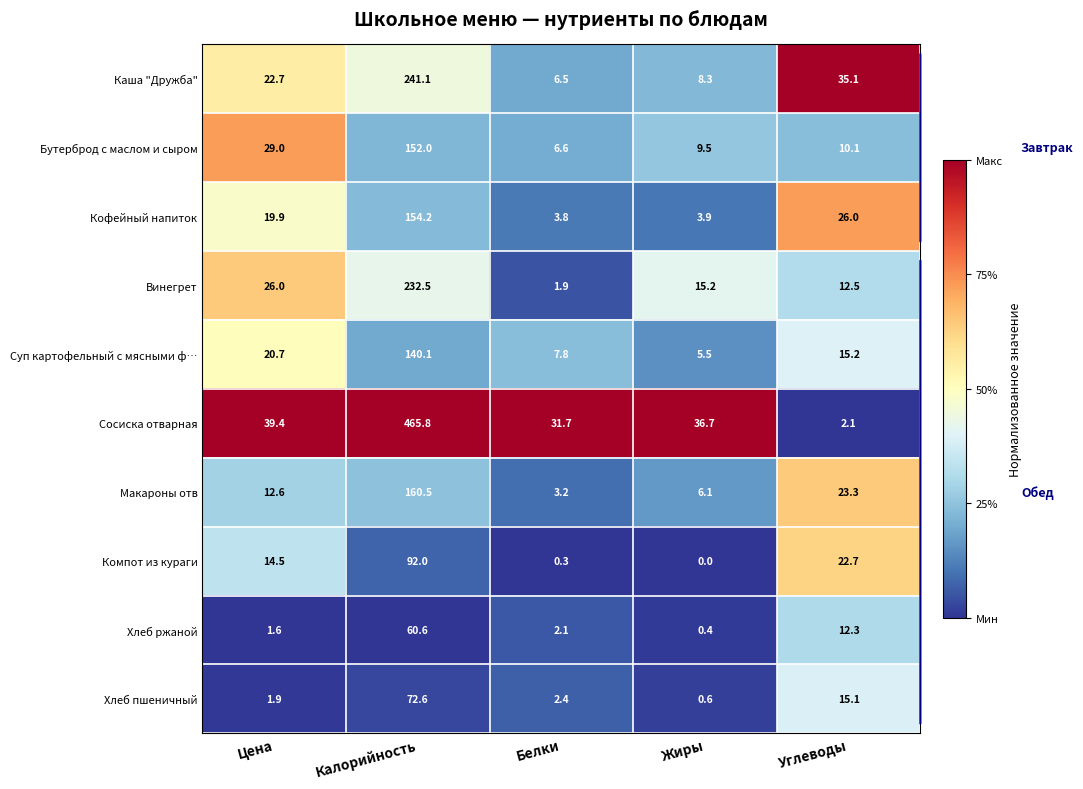

At which label is Каша "Дружба" closest to 123?

Углеводы